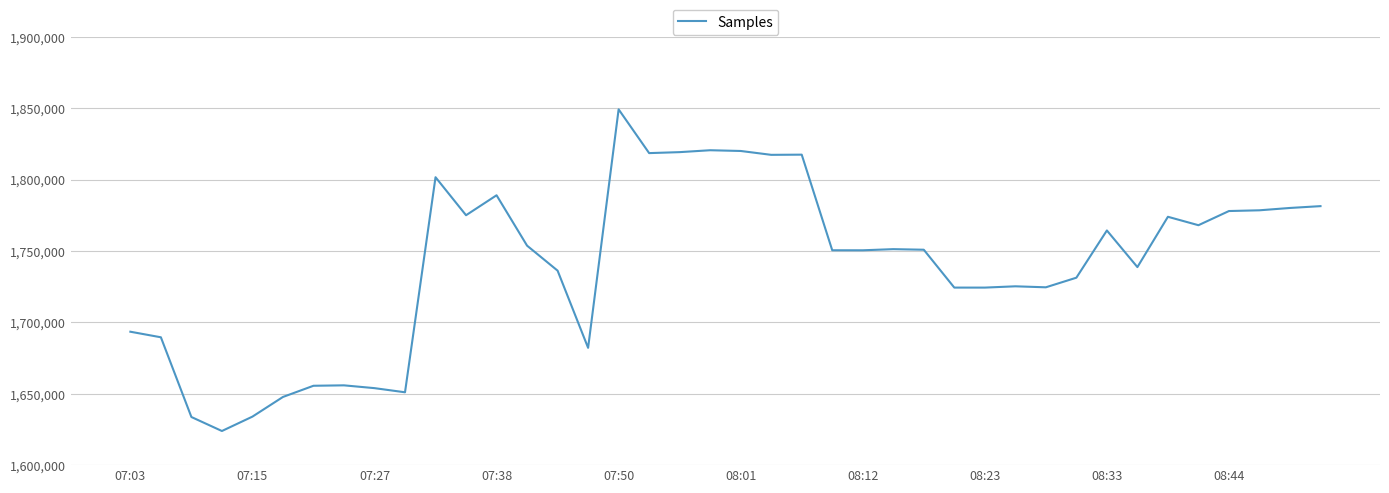

What is the smallest value displayed?

1623910